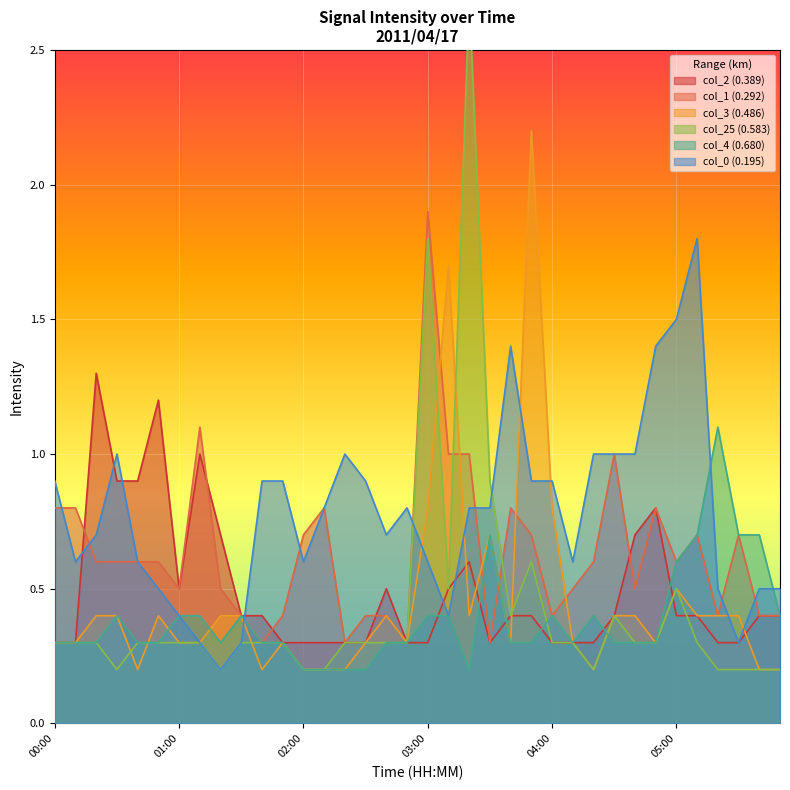

What is the highest value of the col_1 (0.292) series?

1.9